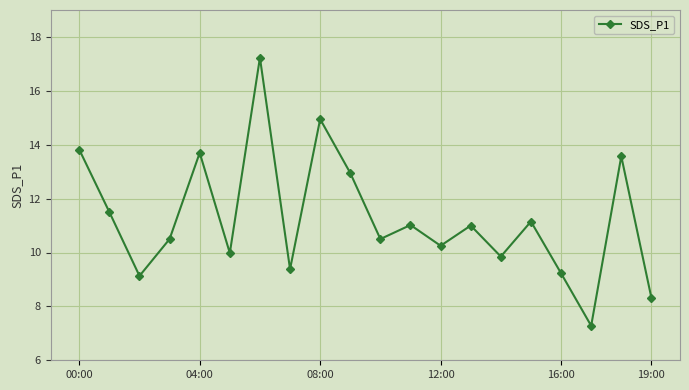

True or false: there are more than 2 points higher than both neighbors.

True